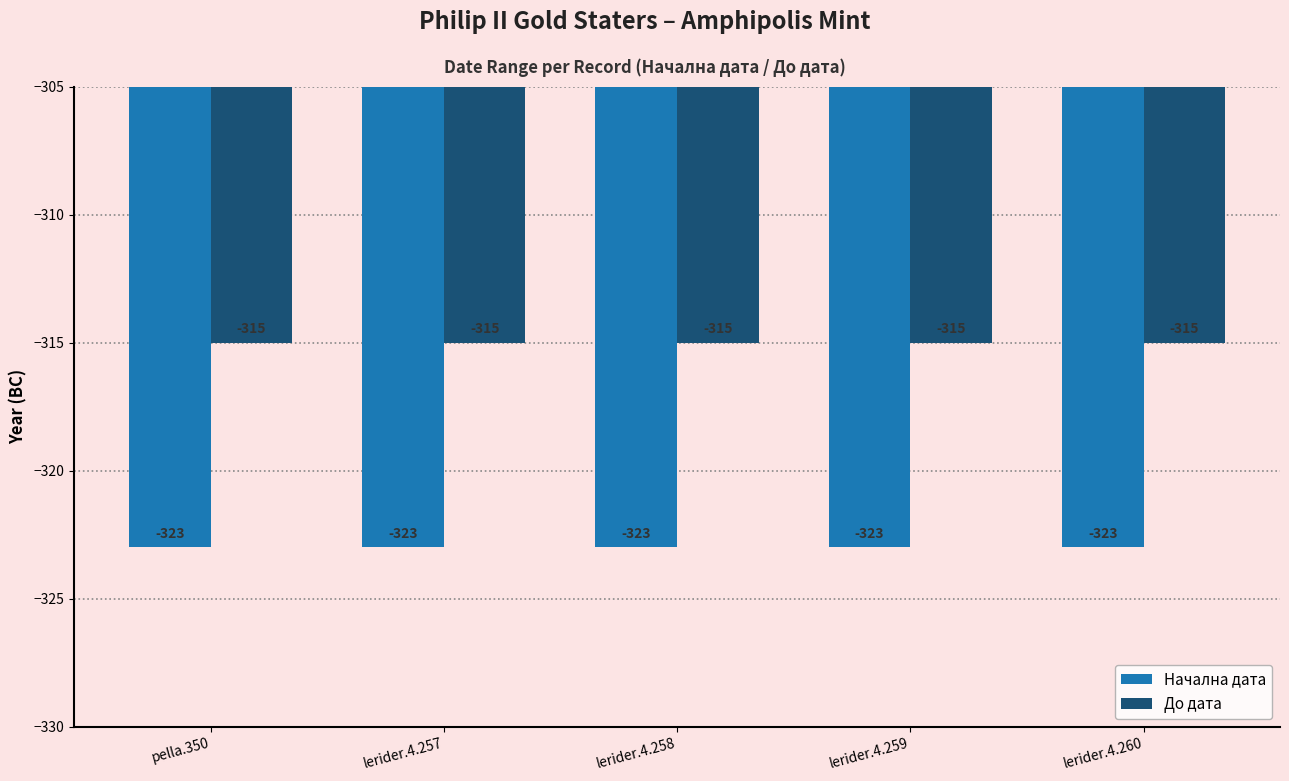

Reading left to right, list all the values displayed in this chart.

Начална дата: pella.350=-323	lerider.4.257=-323	lerider.4.258=-323	lerider.4.259=-323	lerider.4.260=-323
До дата: pella.350=-315	lerider.4.257=-315	lerider.4.258=-315	lerider.4.259=-315	lerider.4.260=-315